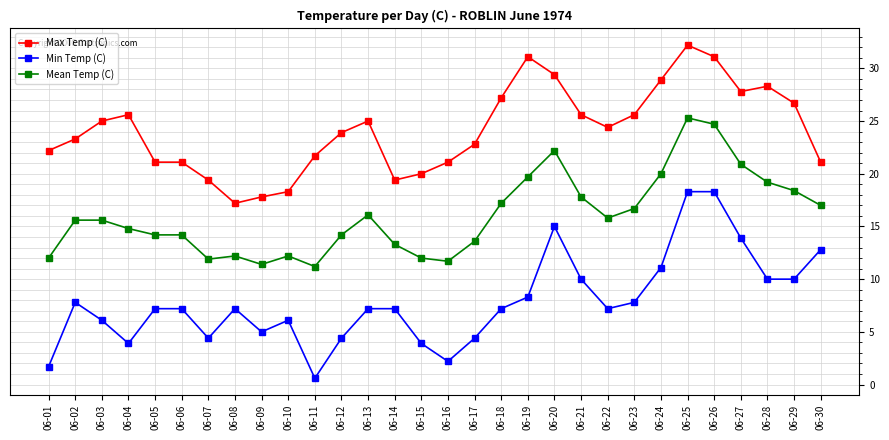

True or false: Max Temp (C) has a value of 25.0 at 06-03.

True